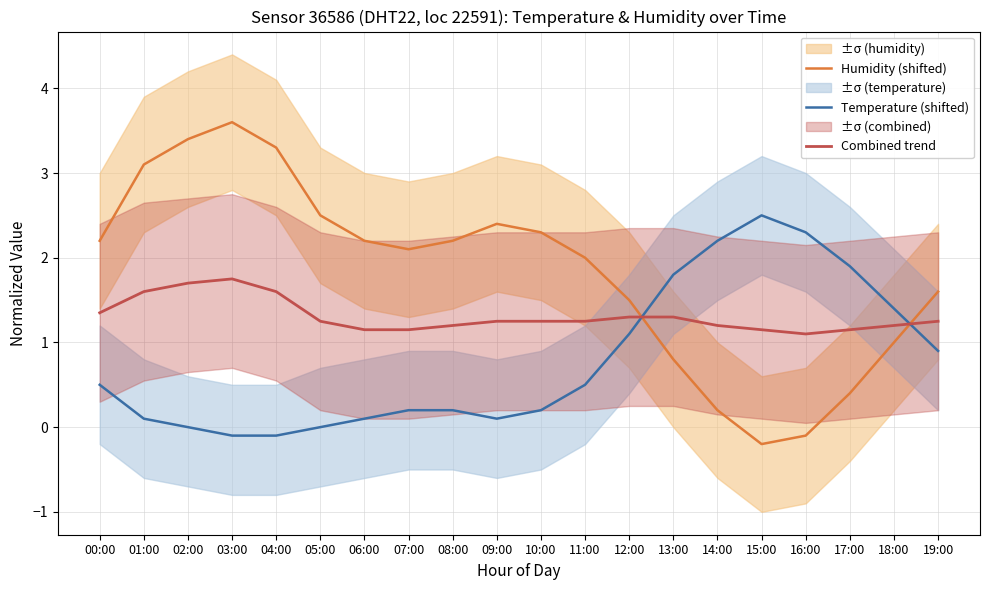

Between 06:00 and 19:00, which series saw the biggest shift?

Temperature (shifted)